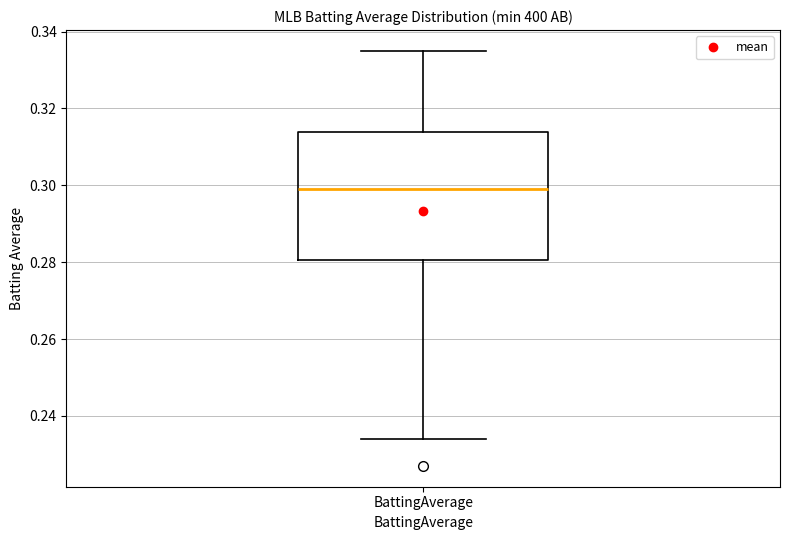

Transcribe this box plot: give where the median line is, the range the box spans, and where the two whiskers end, as read against the y-axis. The values are not printed on the chart, so give them approximately, as read against the axis.

median 0.300, box 0.280 to 0.314, whiskers 0.234 to 0.336